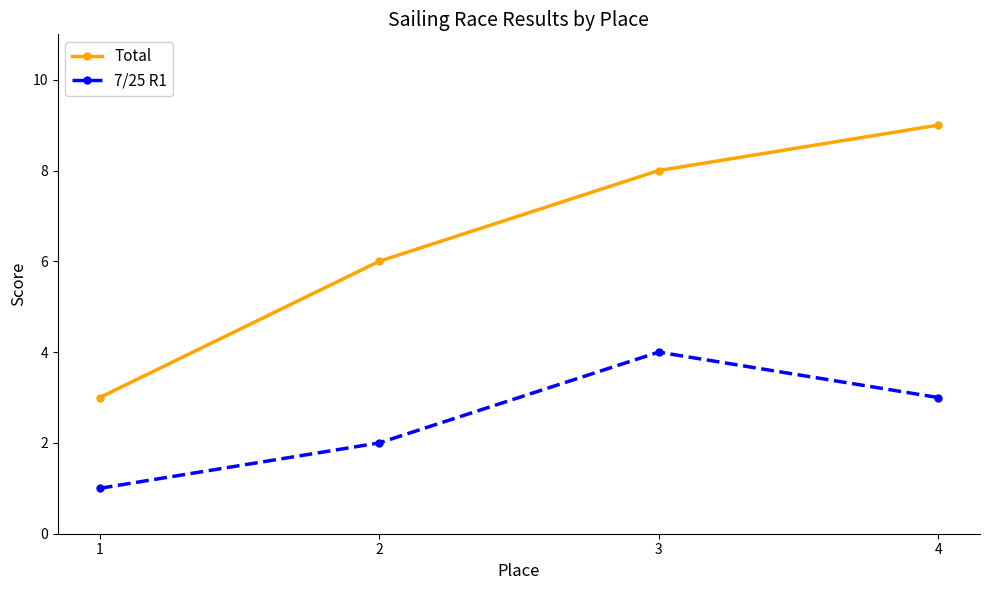

Which series has the largest range (max minus min)?

Total